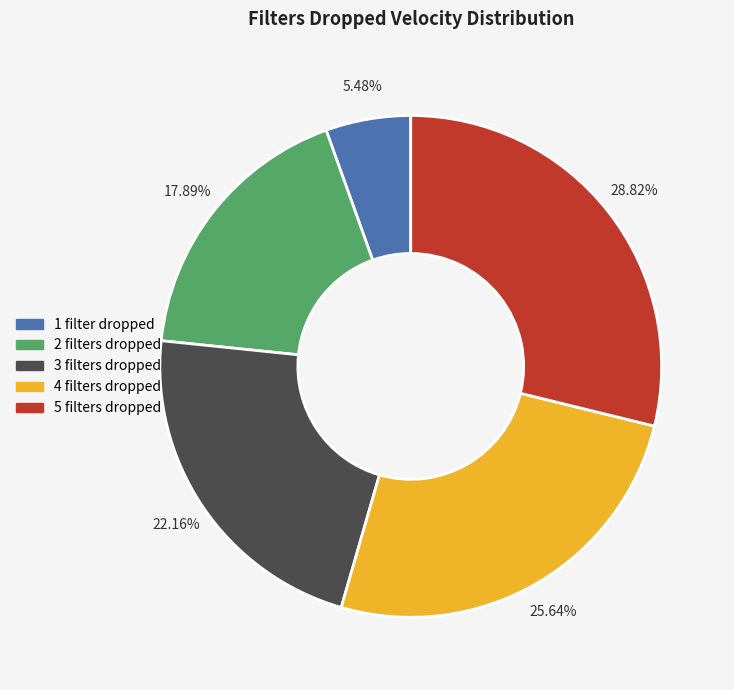

Which has a higher value, 4 or 1?

4